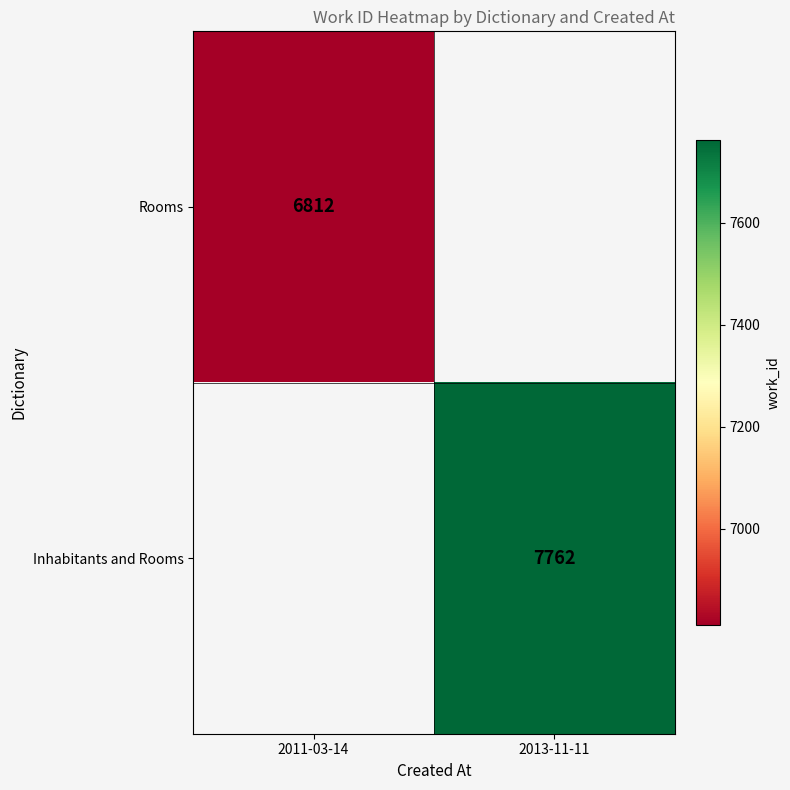

The value of Inhabitants and Rooms at 2013-11-11 is 5193. True or false?

False